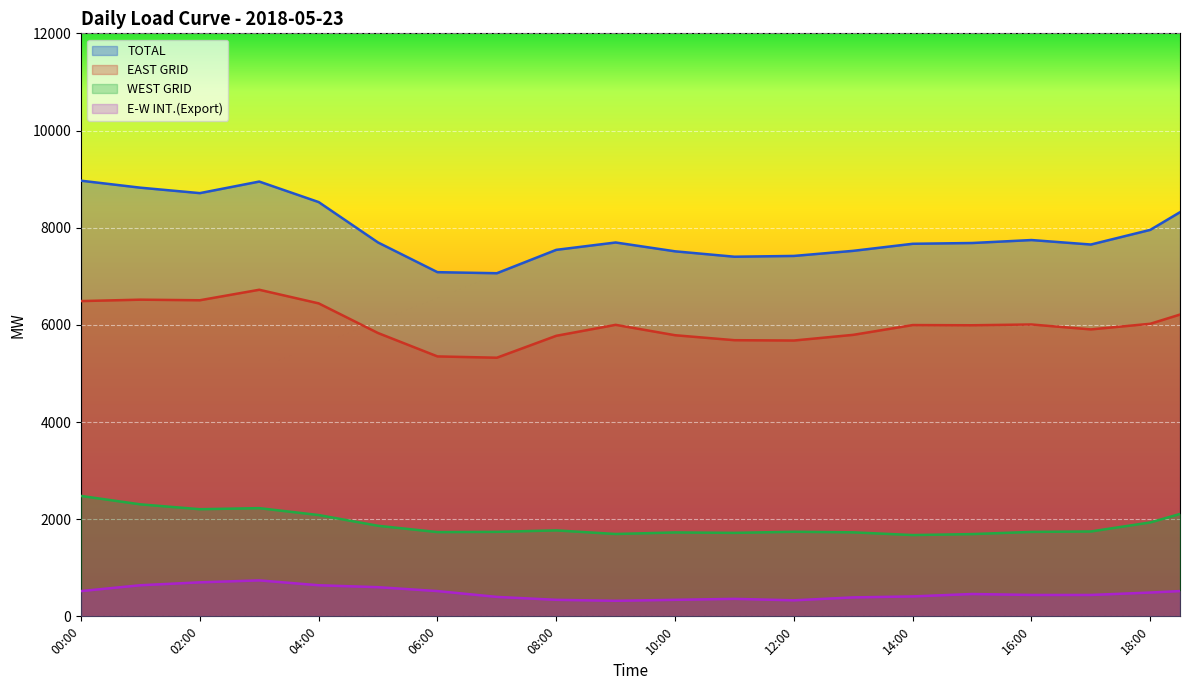

At which label does WEST GRID reach its peak?

00:00